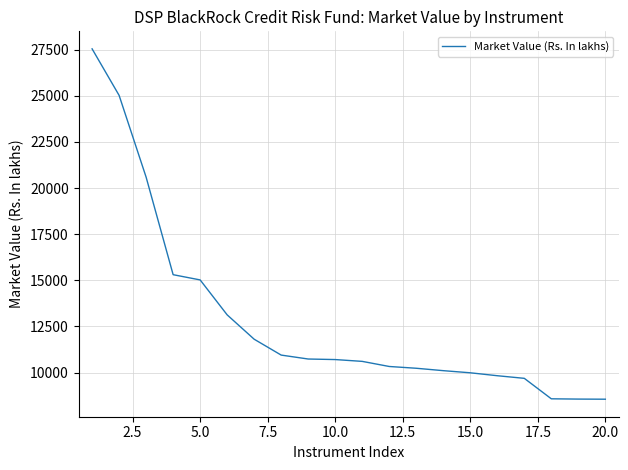

What is the maximum value shown in the chart?

27543.6